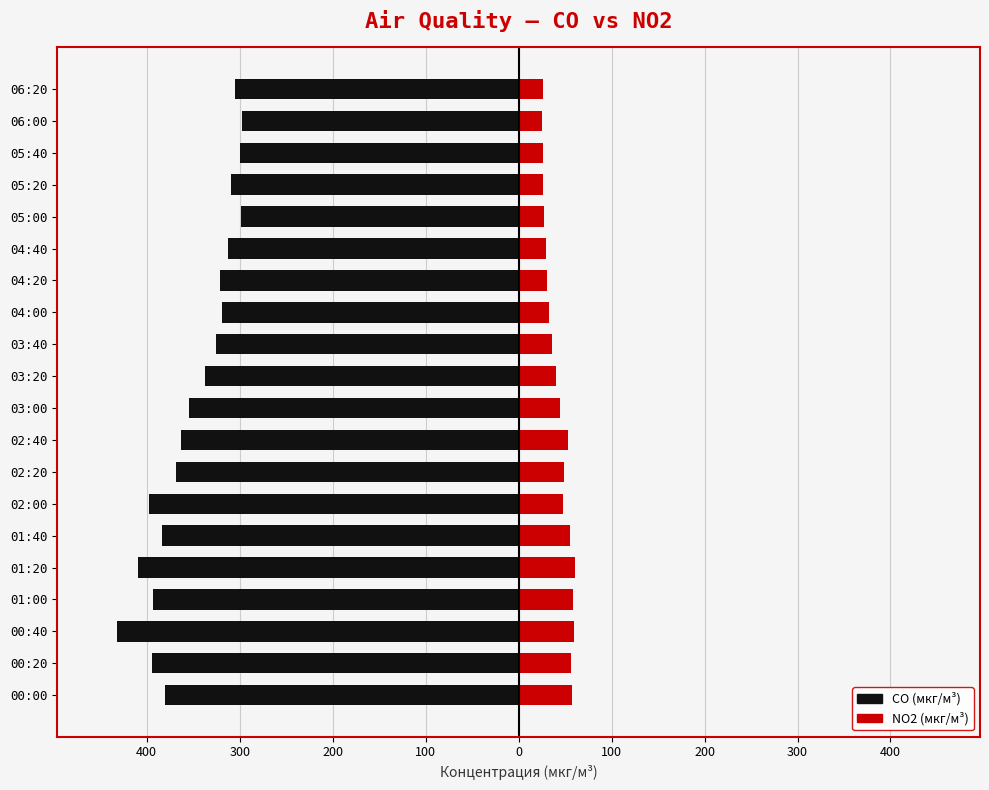

At how many categories does at least one series exceed -191?

20